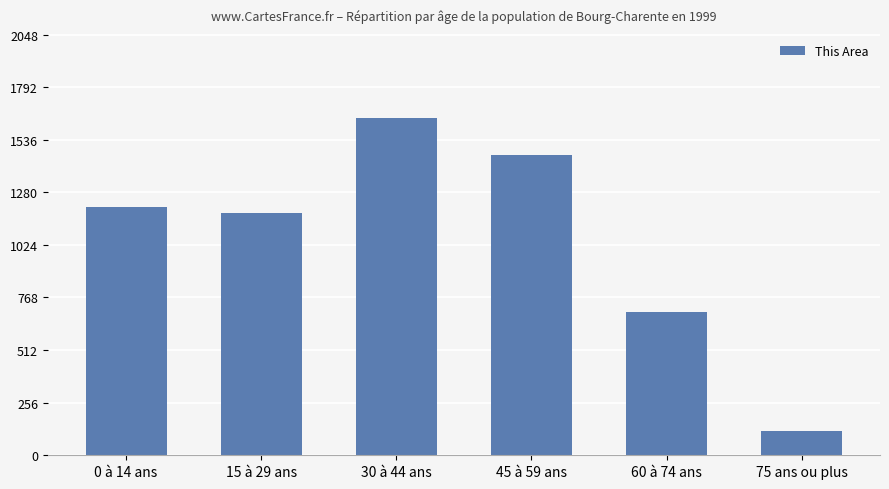

Read the value at 30 à 44 ans.

1641